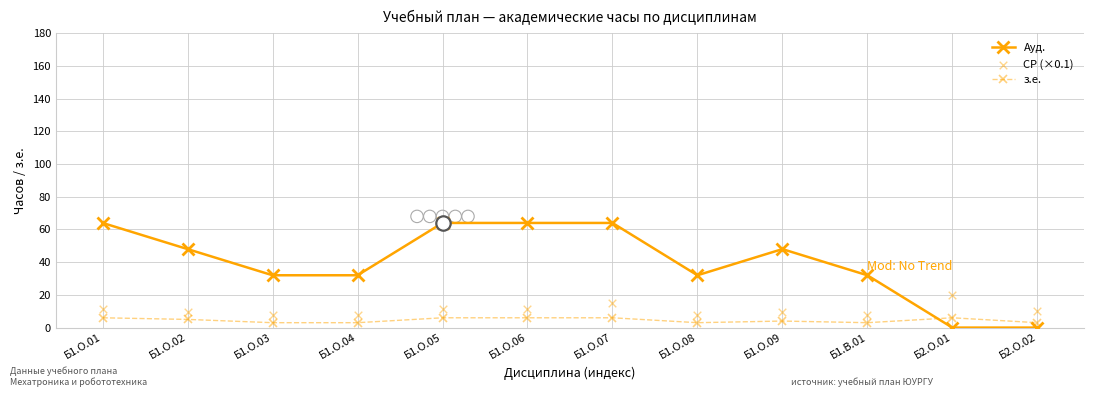

Is the value of Ауд. at Б1.О.03 greater than the value of з.е. at Б1.О.07?

Yes